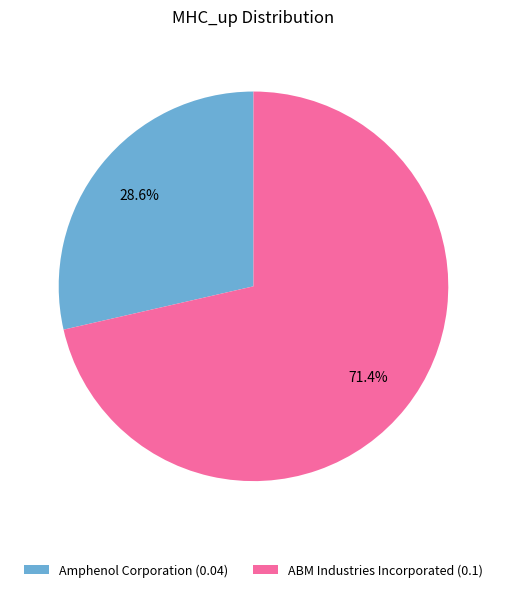

True or false: ABM Industries Incorporated accounts for 81% of the total.

False